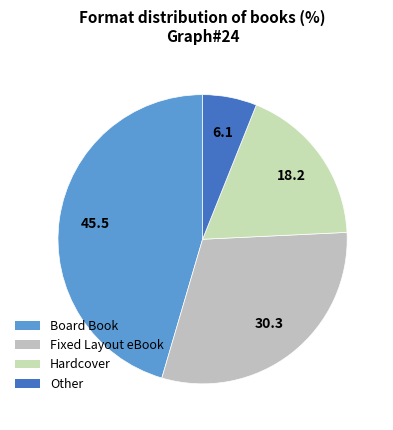

To the nearest percent, what is the average slice percentage?

25%